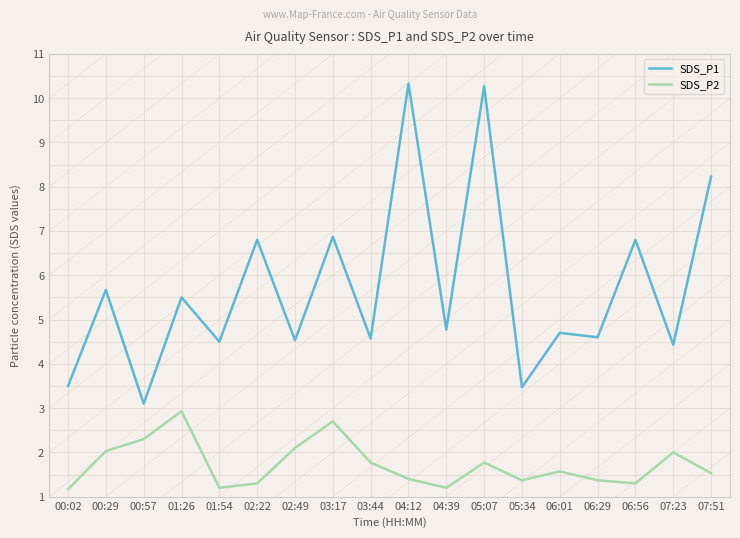

At which category does SDS_P2 reach its first local peak?

01:26